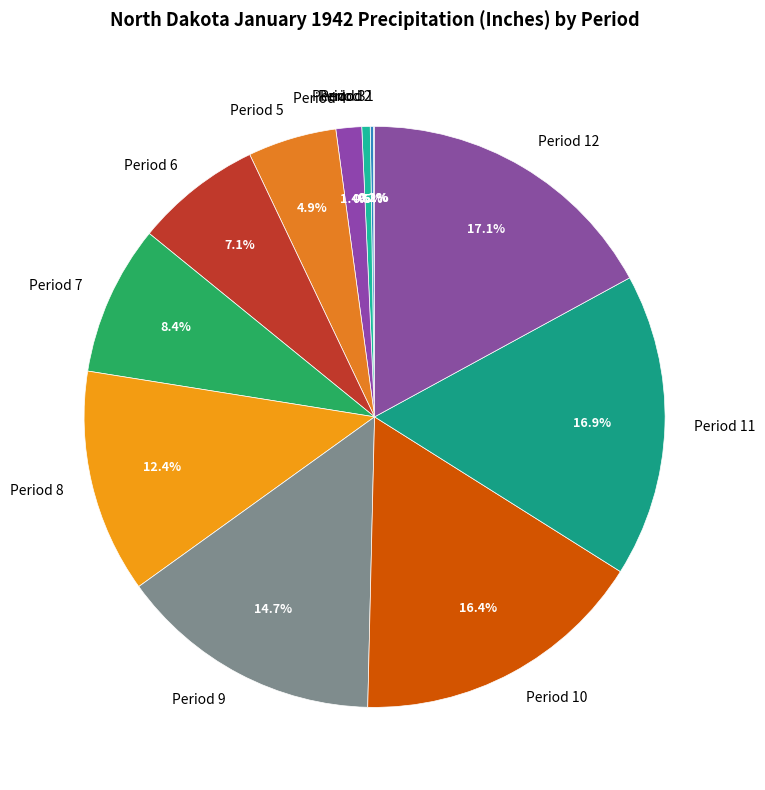

Is there any slice that represents more than half of the pie?

No